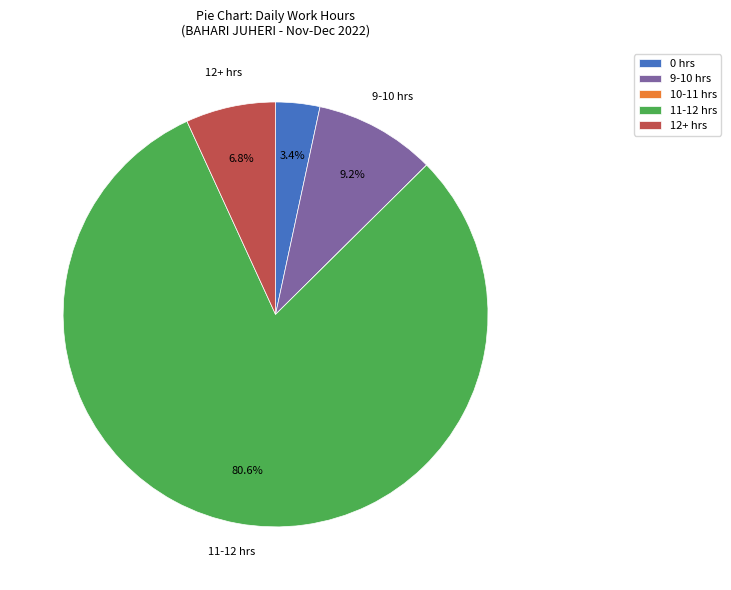

Is there any slice that represents more than half of the pie?

Yes